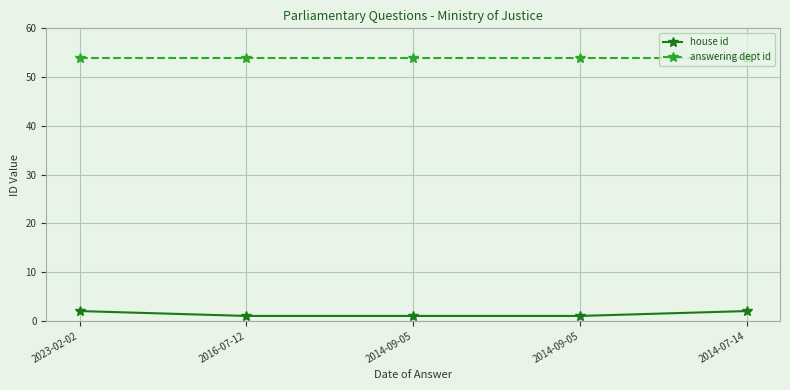

Reading left to right, what are all the values shown in this chart?

house id: 2023-02-02=2	2016-07-12=1	2014-09-05=1	2014-09-05=1	2014-07-14=2
answering dept id: 2023-02-02=54	2016-07-12=54	2014-09-05=54	2014-09-05=54	2014-07-14=54